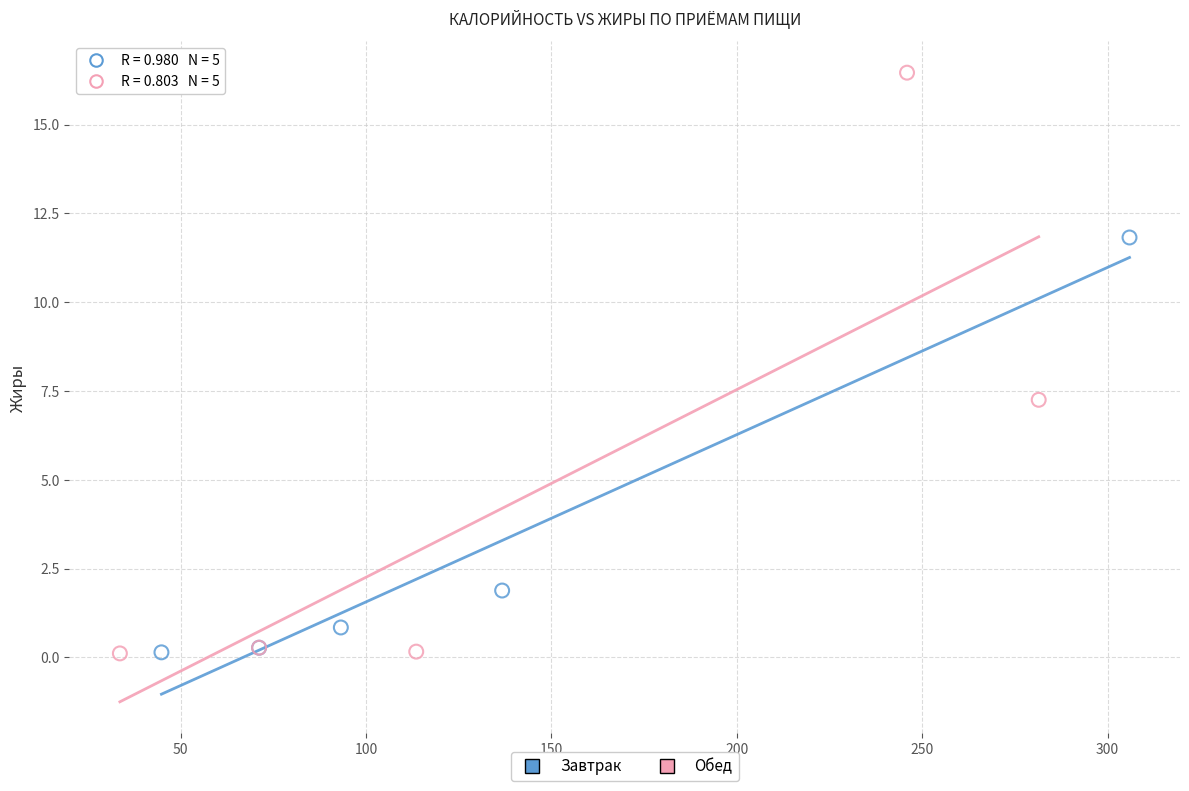

Which series contains the highest Y value?

Обед